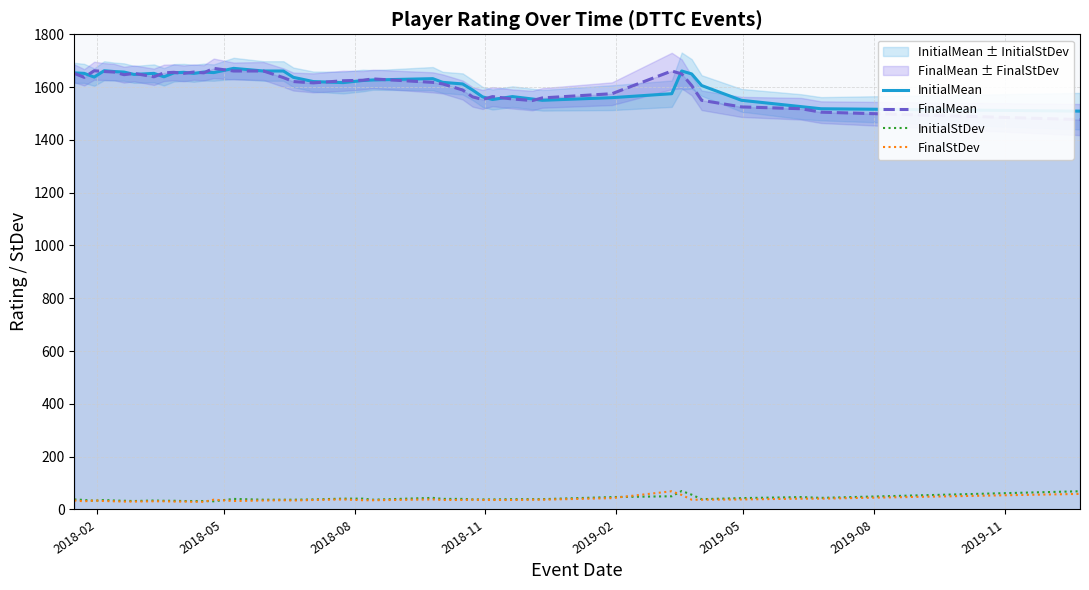

What is the maximum value for InitialStDev?

70